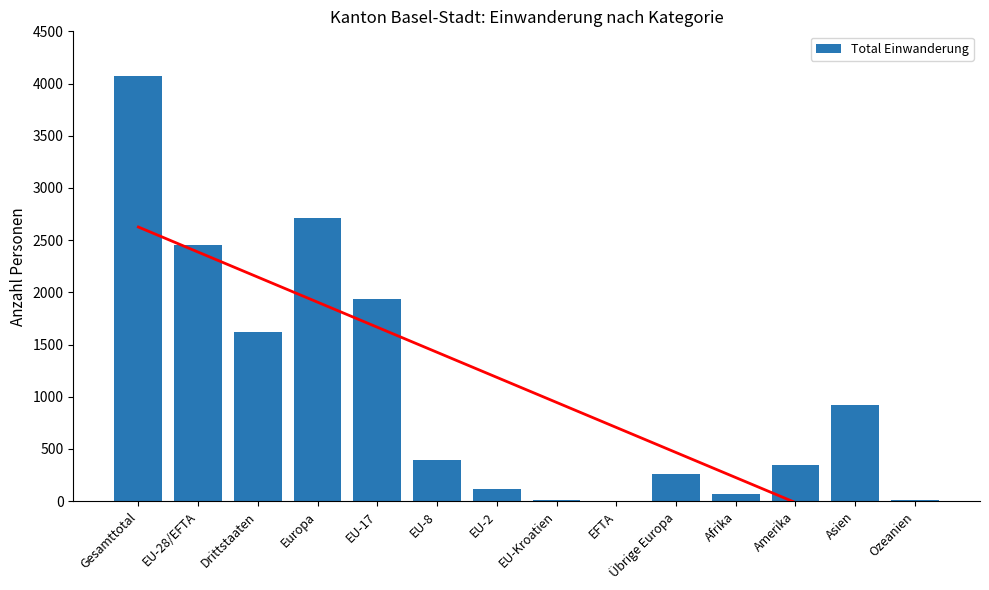

Are the bars horizontal?

No